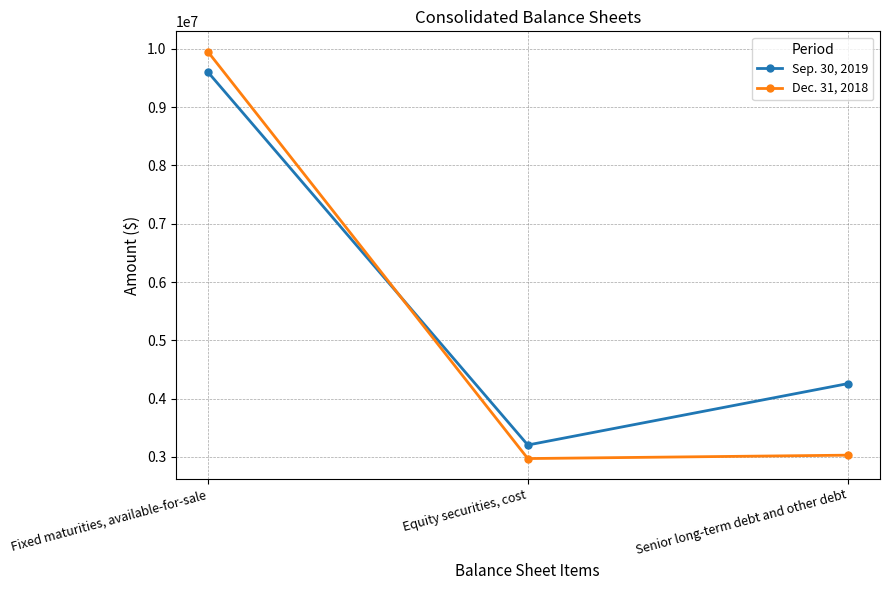

Rank the series by their average value, from highest to lowest.

Sep. 30, 2019, Dec. 31, 2018